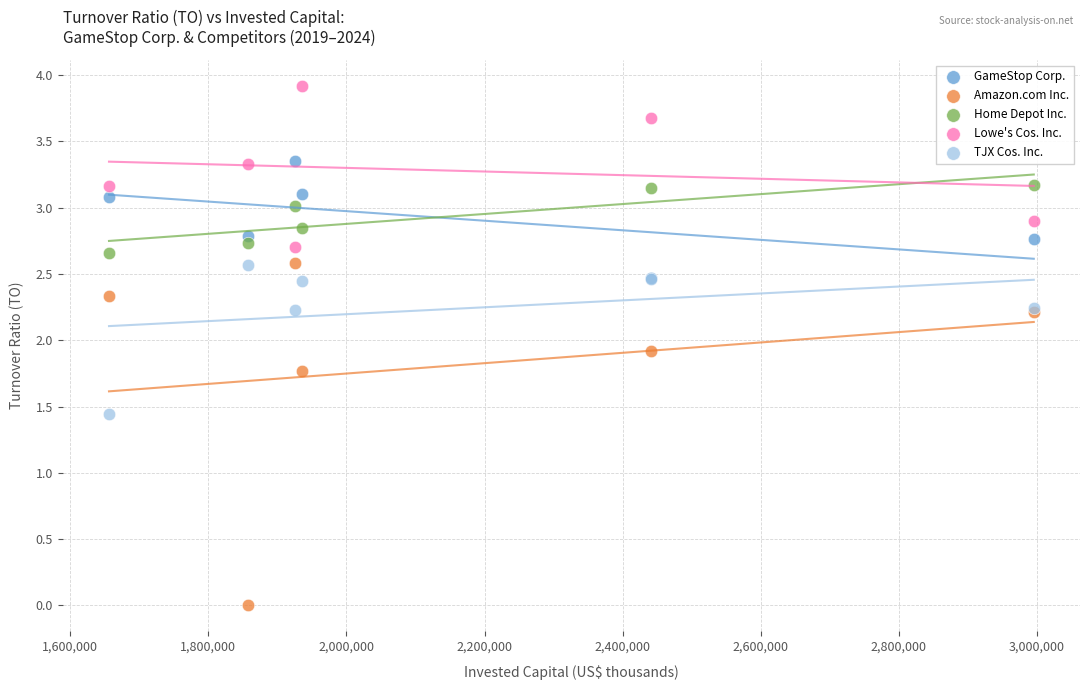

In the TJX Cos. Inc. series, what Y value is closest to 2?

2.2